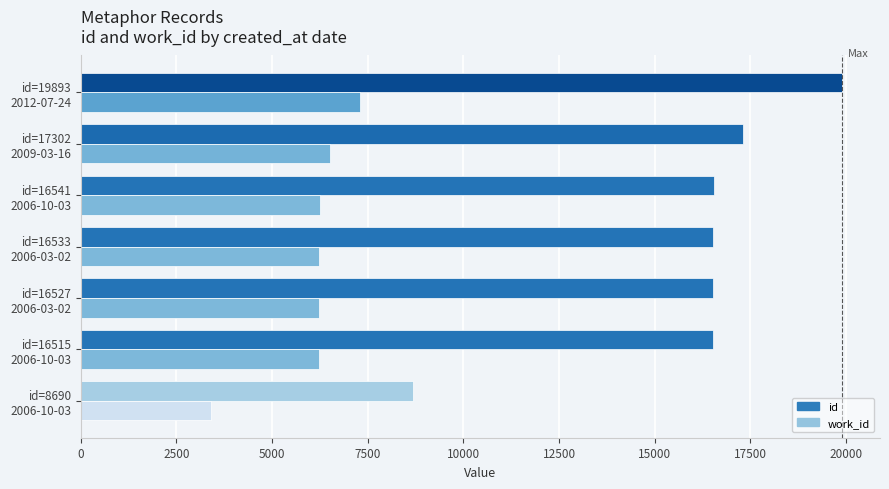

What is the difference between the maximum and minimum values in the id series?

11203